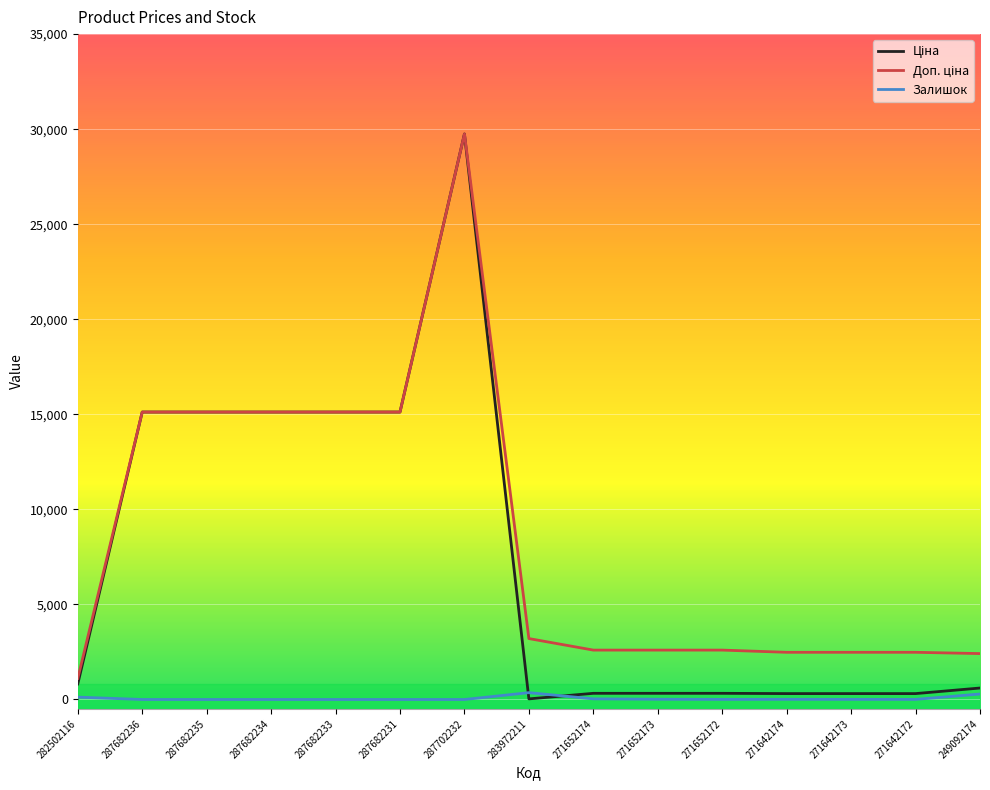

Which label corresponds to the largest value in the chart?

287702232